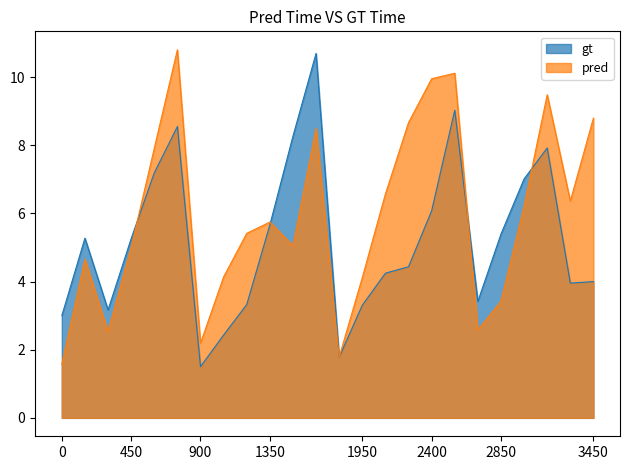

List the series in order of their overall mean, highest first.

pred, gt